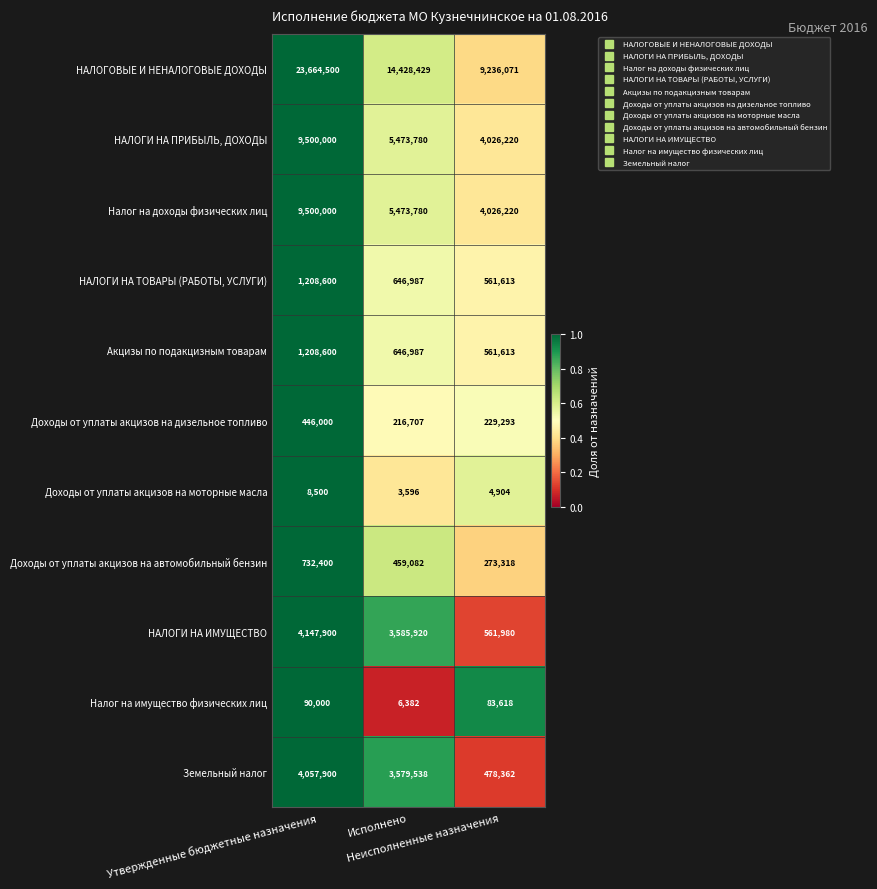

How many Земельный налог values are between 478362 and 4057900?

3